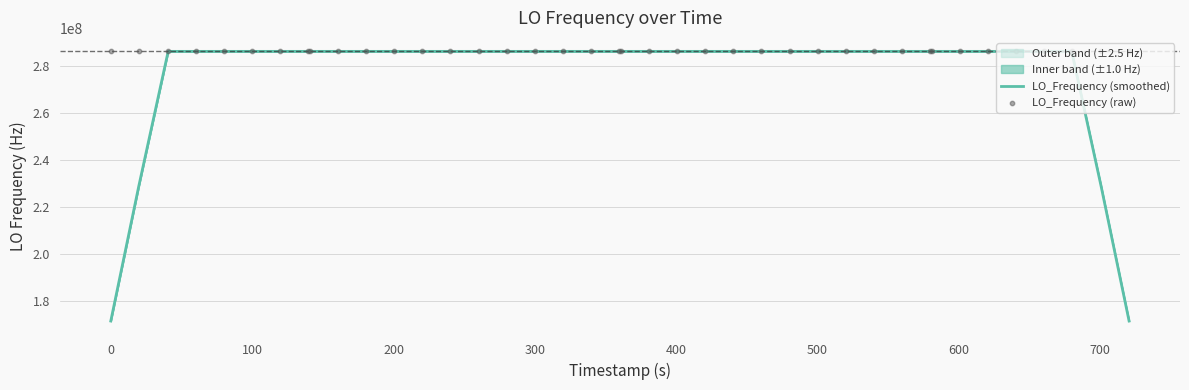

Which series has the largest total across all categories?

LO_Frequency (raw)